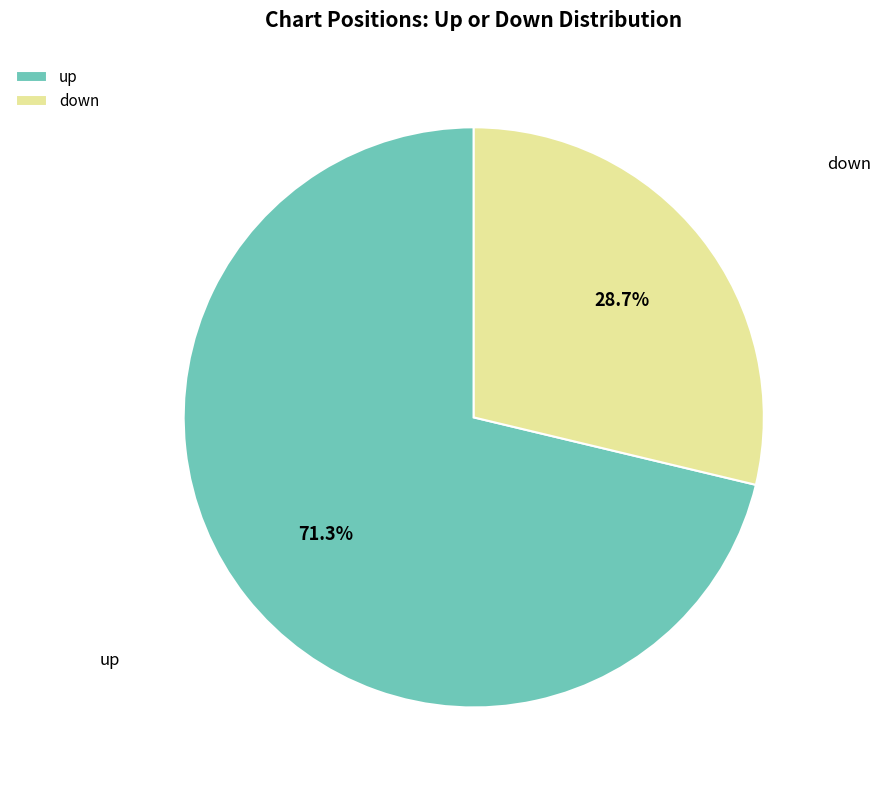

True or false: up accounts for 85% of the total.

False